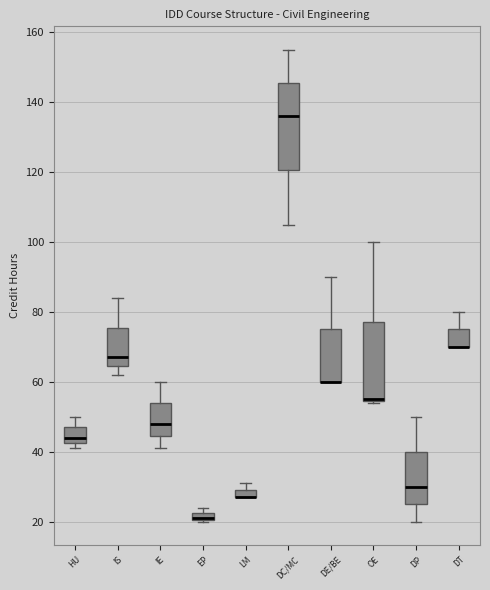

Comparing the boxes themselves (not the whiskers), which one is the tallest?

DC/MC